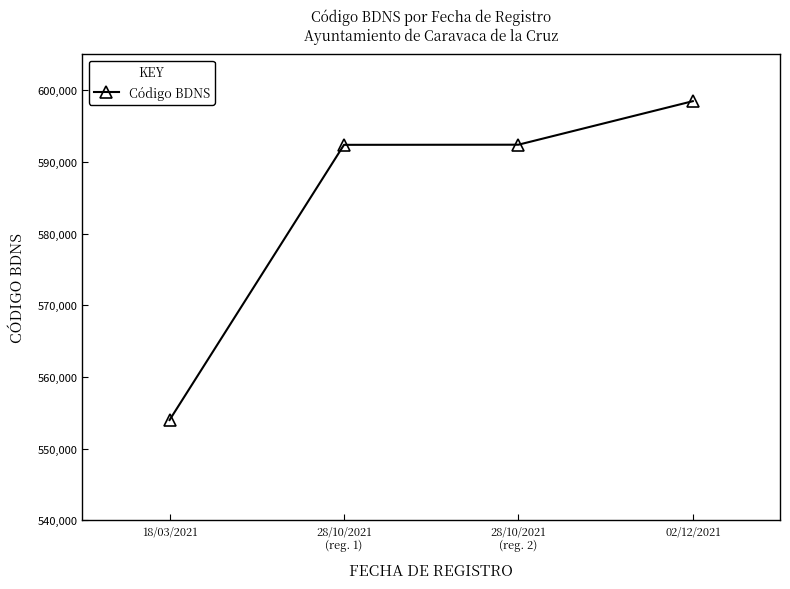

What is the value of the 1st point from the left?

553996